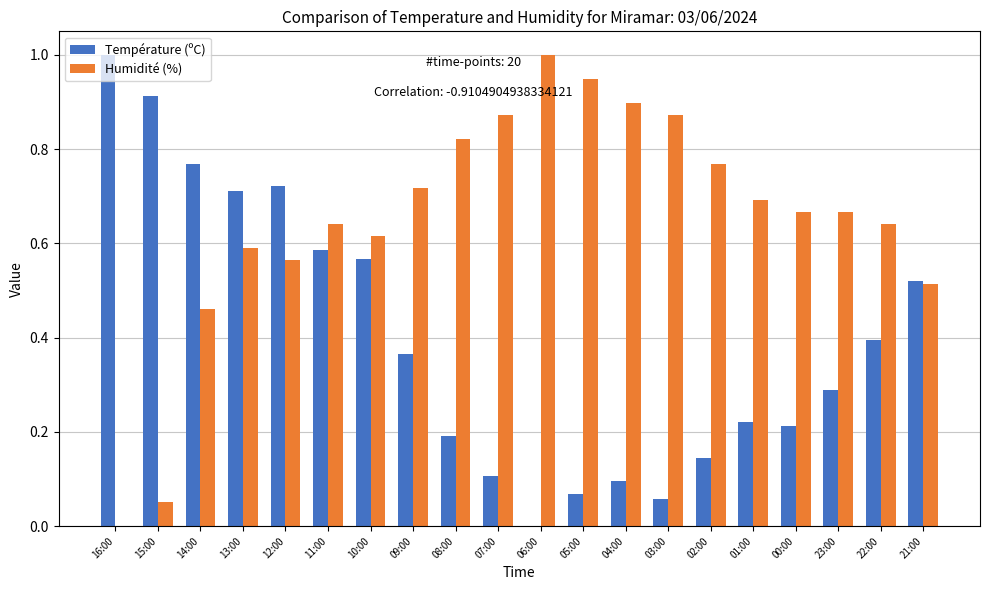

Which series has the largest total across all categories?

Humidité (%)